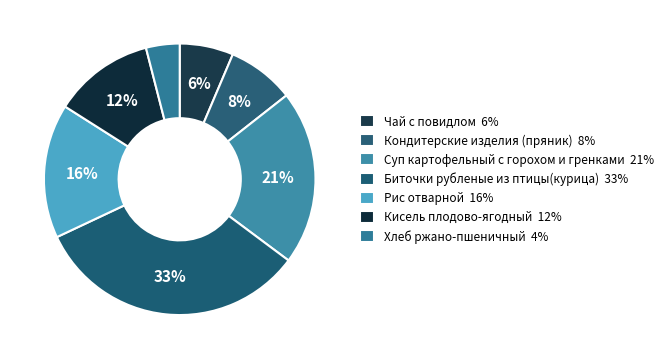

Rank the categories by value from lowest to highest.

Хлеб ржано-пшеничный, Чай с повидлом, Кондитерские изделия (пряник), Кисель плодово-ягодный, Рис отварной, Суп картофельный с горохом и гренками, Биточки рубленые из птицы(курица)